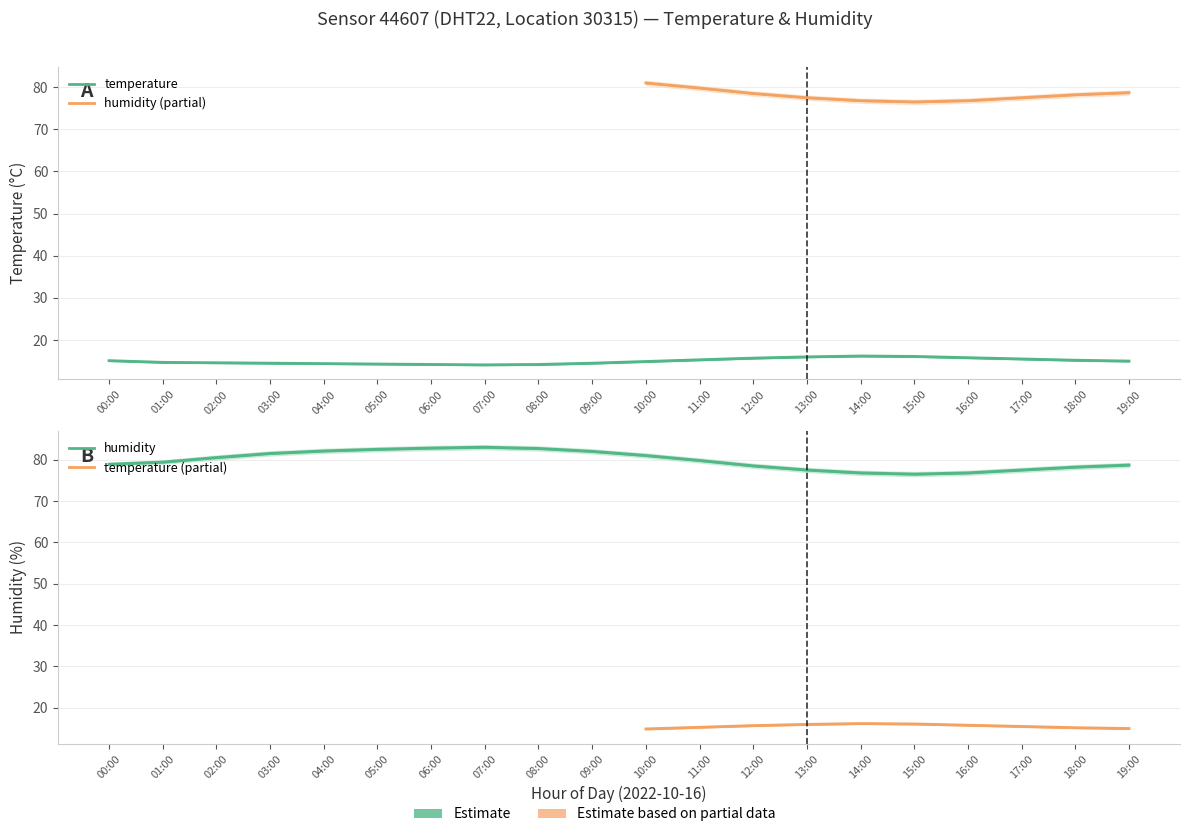

What is the highest value of the temperature series?

16.2